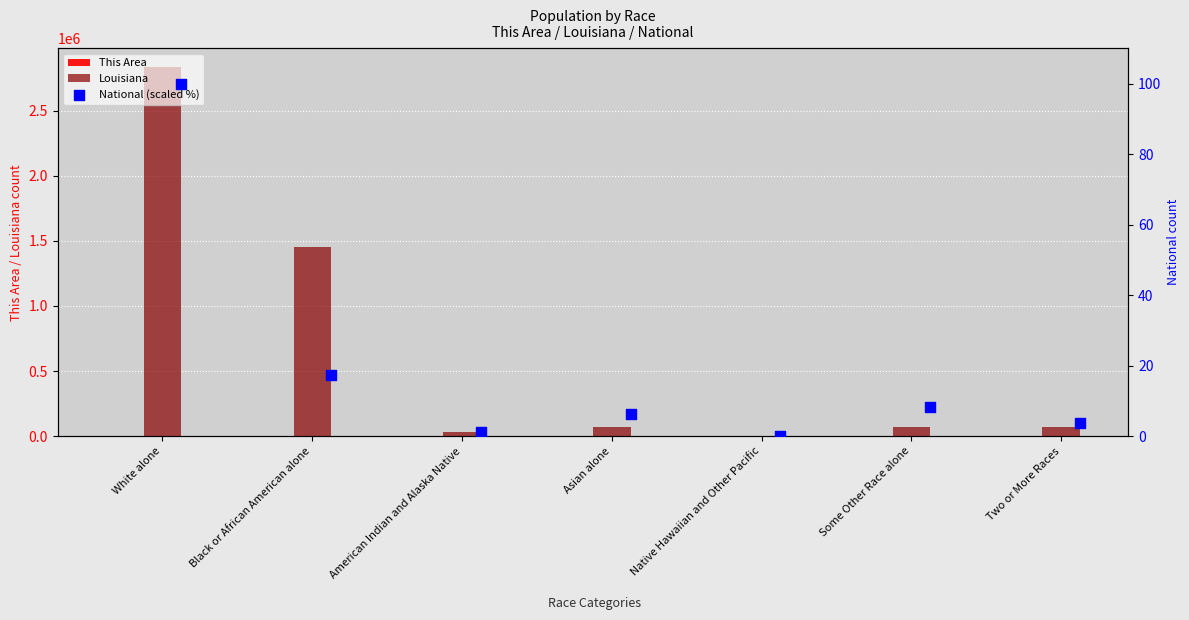

What is the sum of all Louisiana values?

4533372